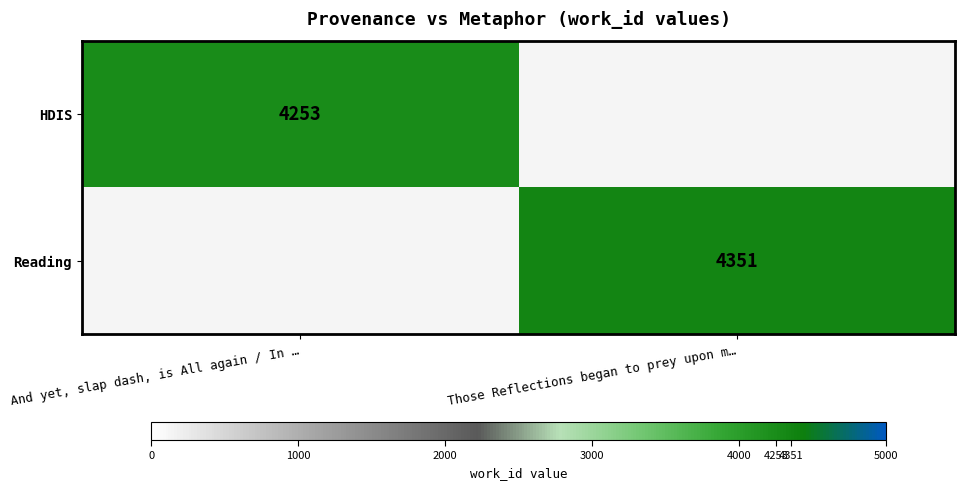

Is it true that HDIS equals 4253 at And yet, slap dash, is All again / In …?

True